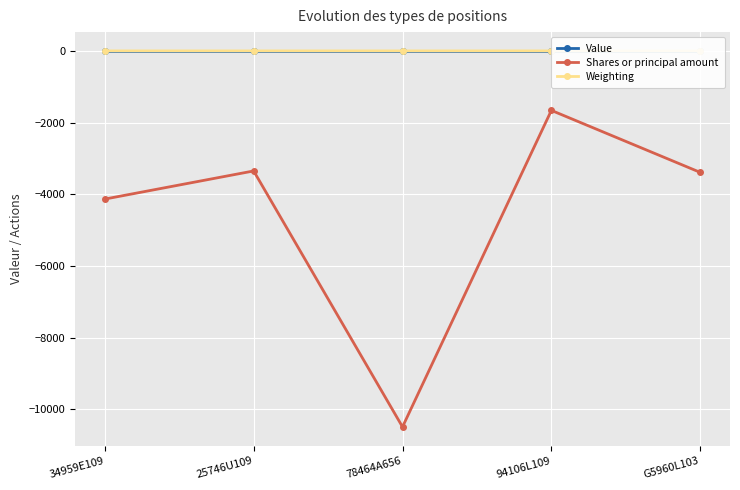

What position from the left is 78464A656?

3